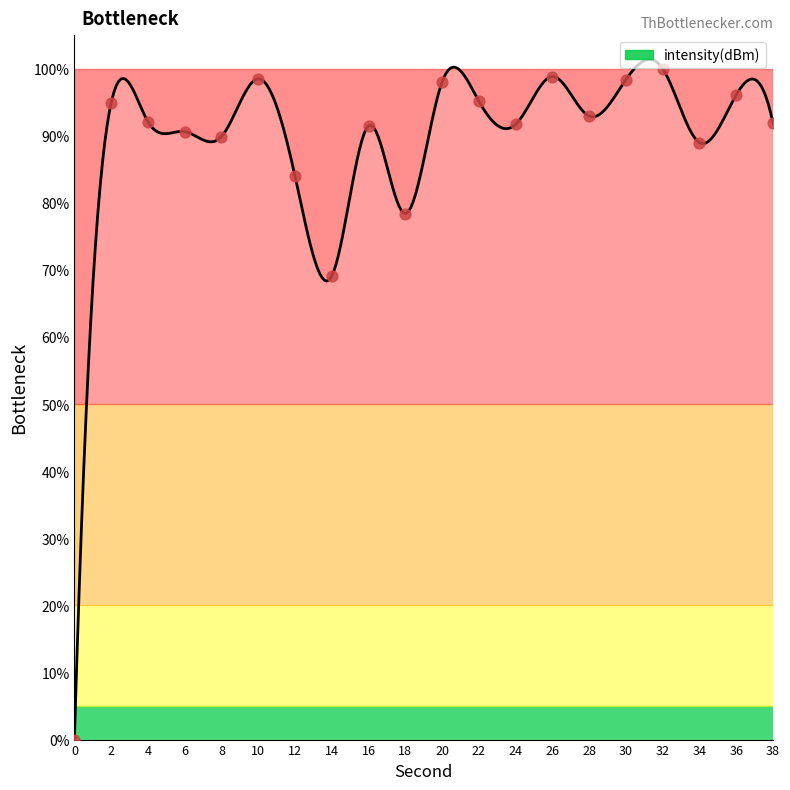

Between 36 and 22, which is larger?

36